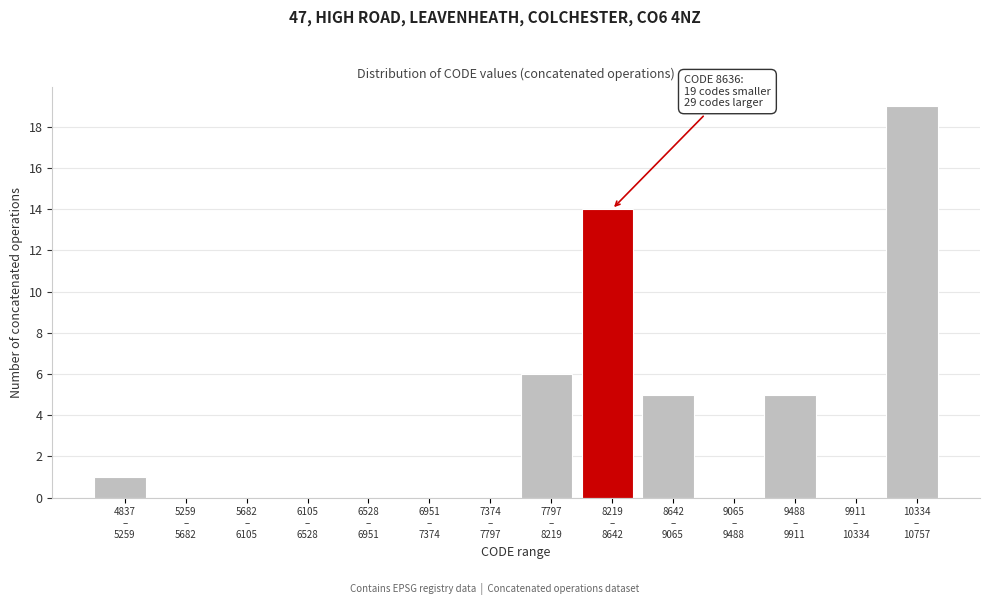

What is the maximum value shown in the chart?

19